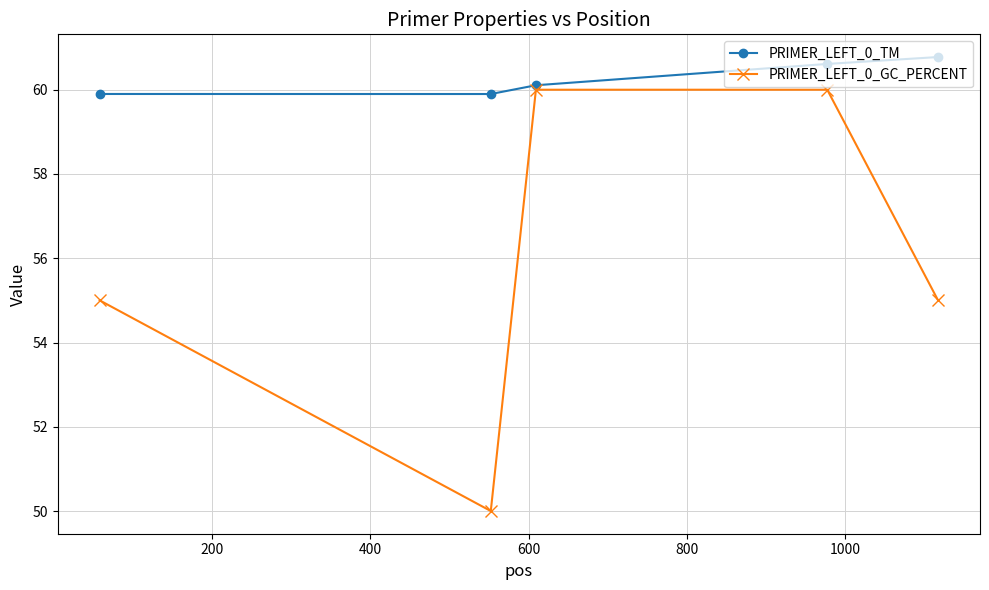

How many categories are shown in the chart?

5